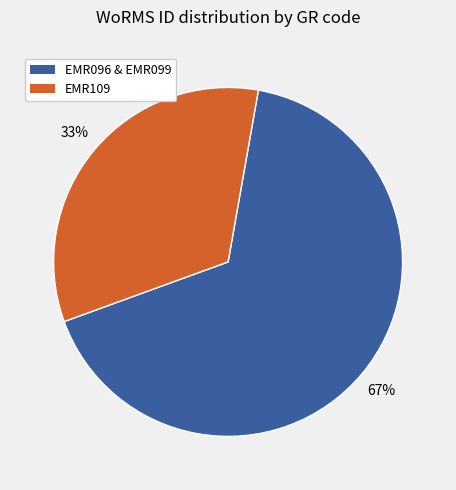

Is there any slice that represents more than half of the pie?

Yes